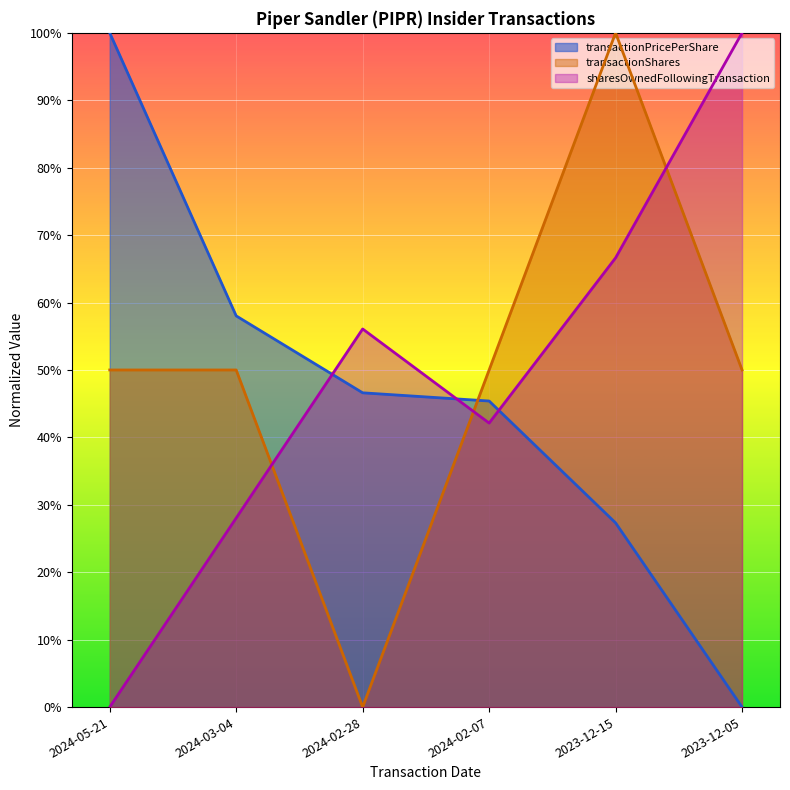

How many lines are shown in the chart?

3